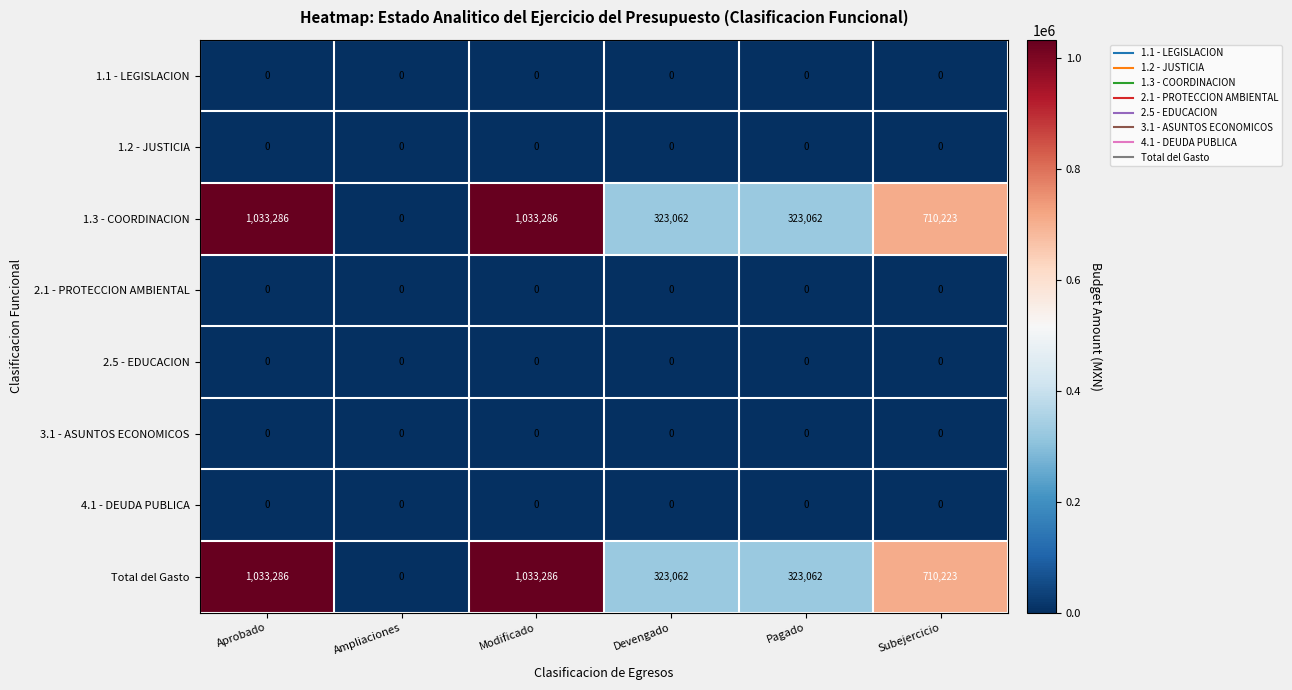

The 2.1 - PROTECCION AMBIENTAL series shows 0 at Ampliaciones. True or false?

True